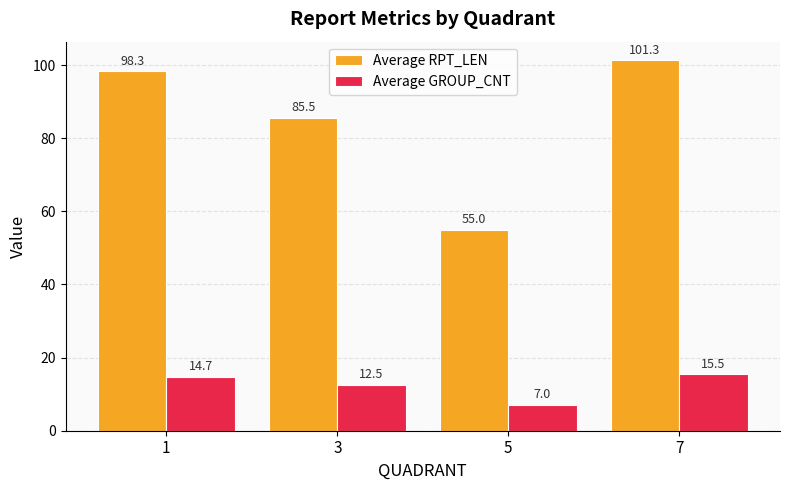

What is the total value across all series at 5?

62.0